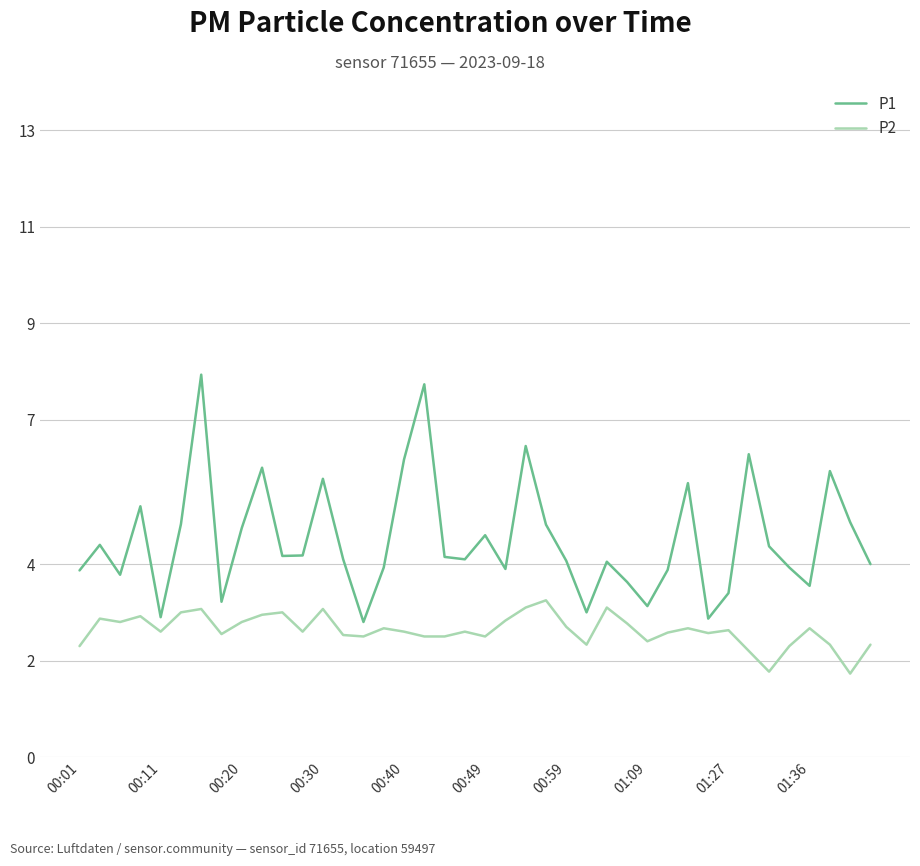

What is the lowest value of the P1 series?

2.8